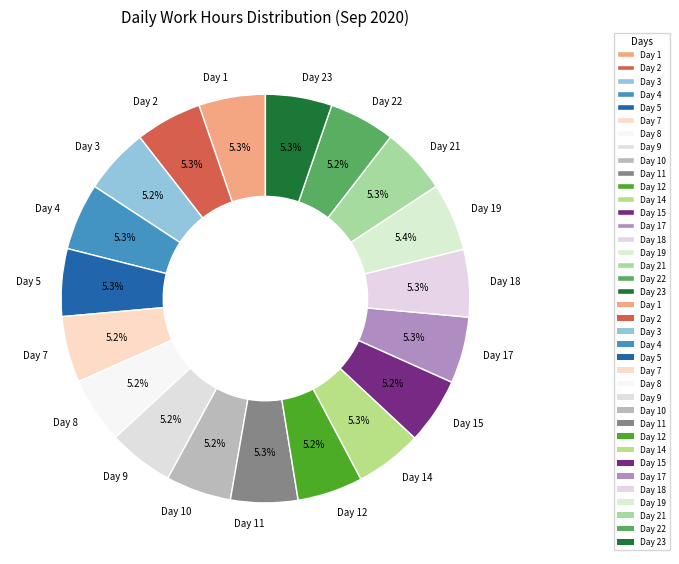

How many segments does this pie chart have?

19